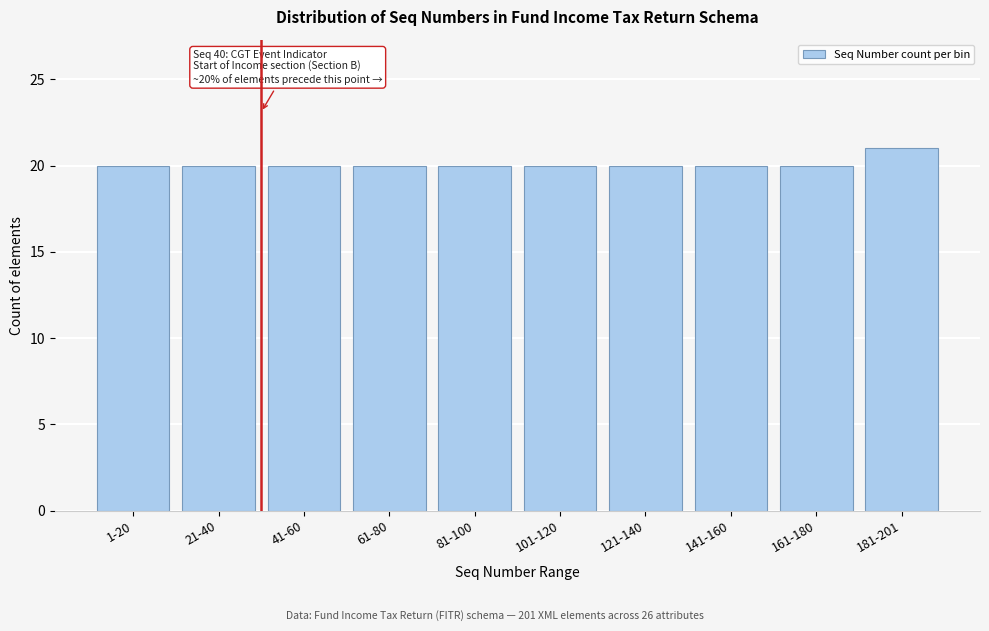

Reading left to right, what are all the values shown in this chart?

20	20	20	20	20	20	20	20	20	21